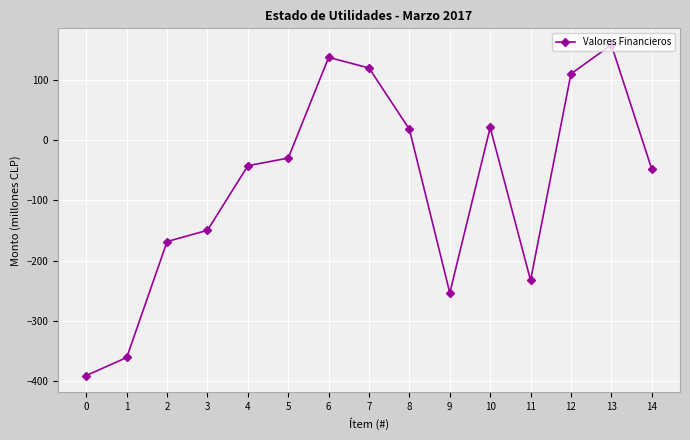

Which category has the highest value across all series?

13